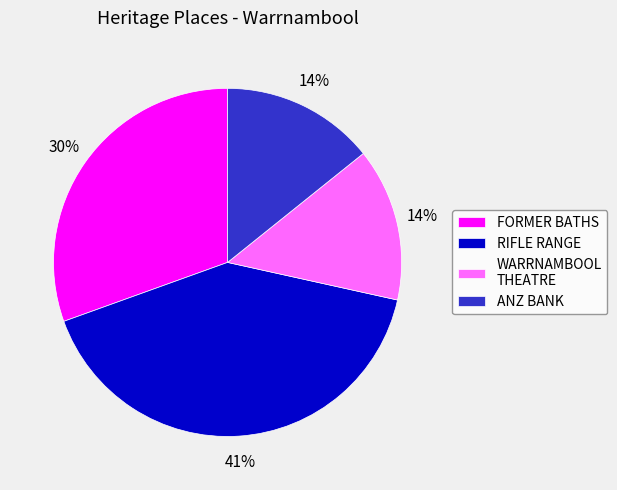

What percentage is the WARRNAMBOOL THEATRE slice, to the nearest percent?

14%